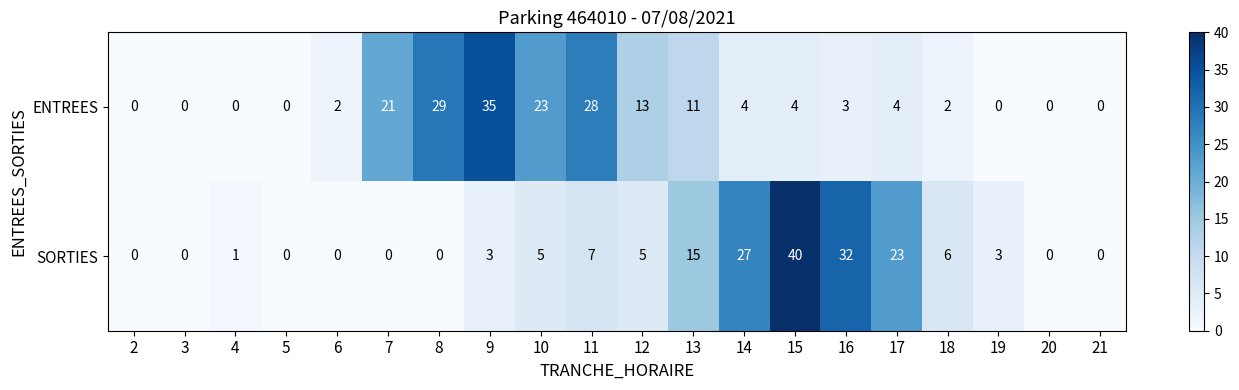

Rank the series by their maximum value, from lowest to highest.

ENTREES, SORTIES